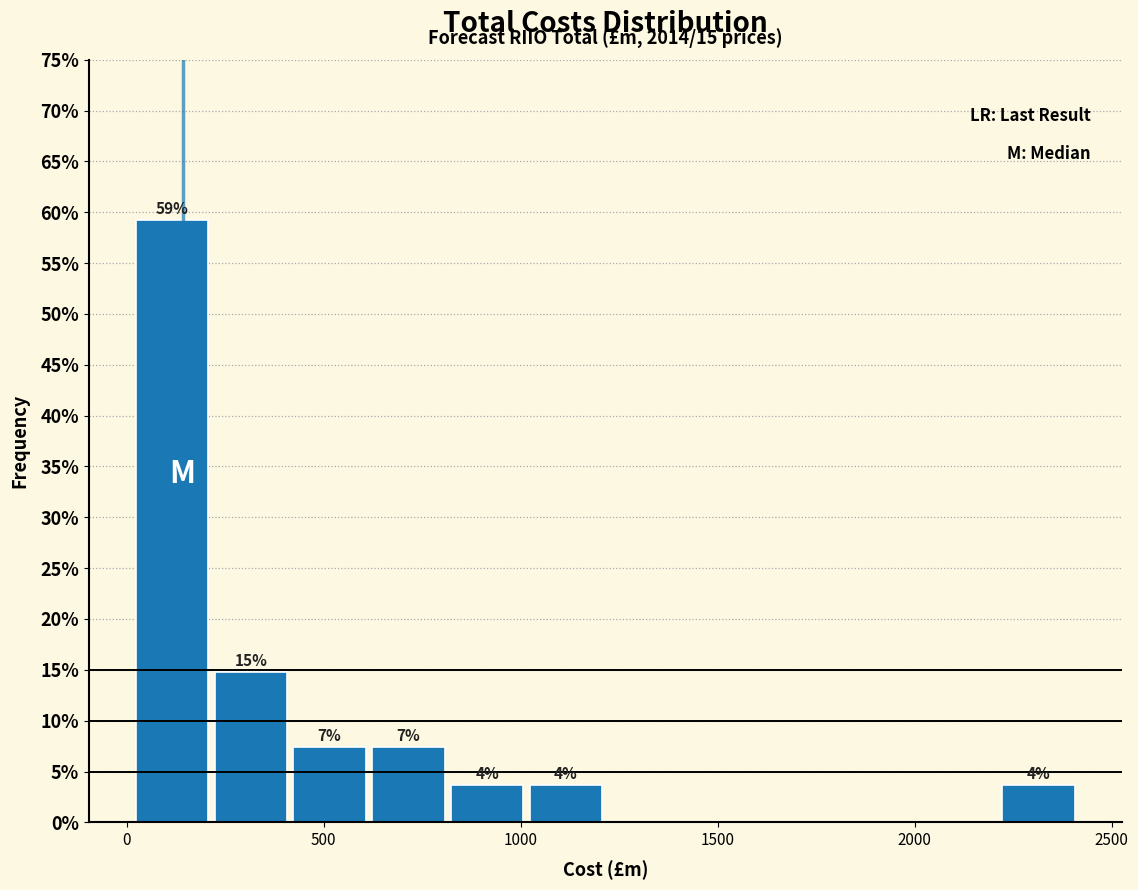

Around what value on the x-axis is the tallest bar? Give the approximate position of its centre, as read against the axis.

100